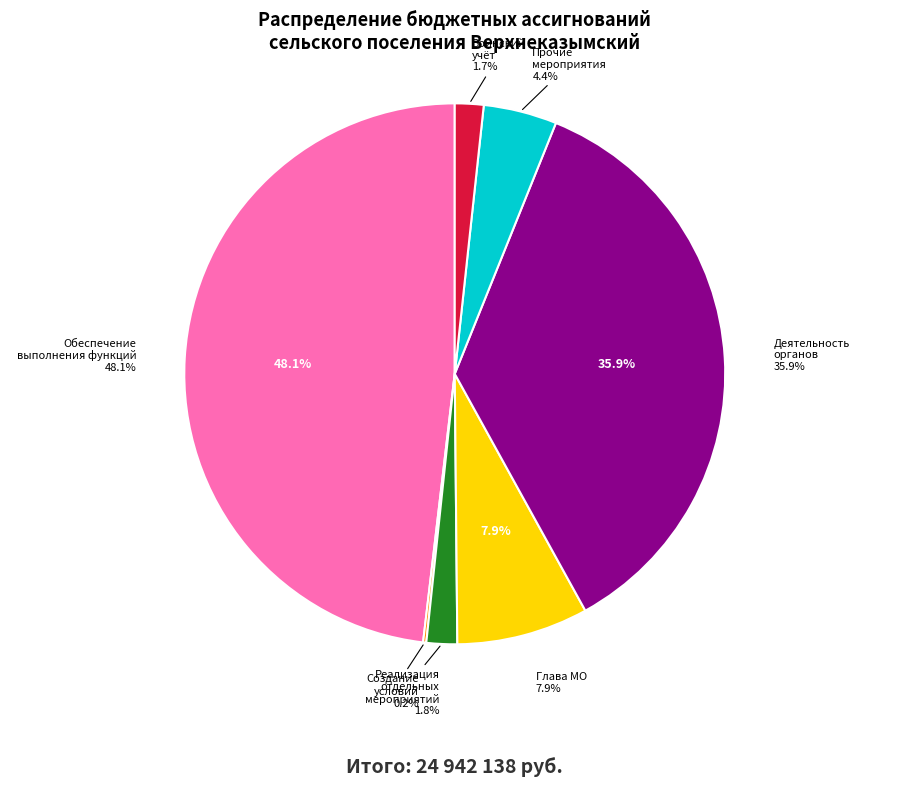

What is the ratio of the value at Прочие мероприятия органов местного самоуправления to the value at Расходы на обеспечение деятельности органов?

0.1